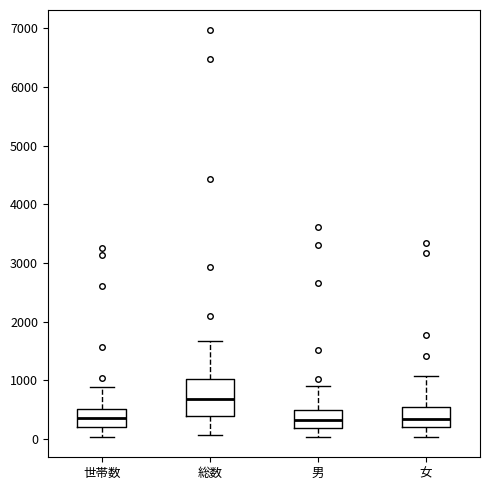

Reading left to right, read every box against the y-axis: the position of its median line, the range the box covers, and the ends of its whiskers. The values are not printed on the chart, so give them approximately, as read against the axis.

世帯数: median 400, box 200 to 500, whiskers 0 to 900
総数: median 700, box 400 to 1000, whiskers 100 to 1700
男: median 300, box 200 to 500, whiskers 0 to 900
女: median 300, box 200 to 600, whiskers 0 to 1100